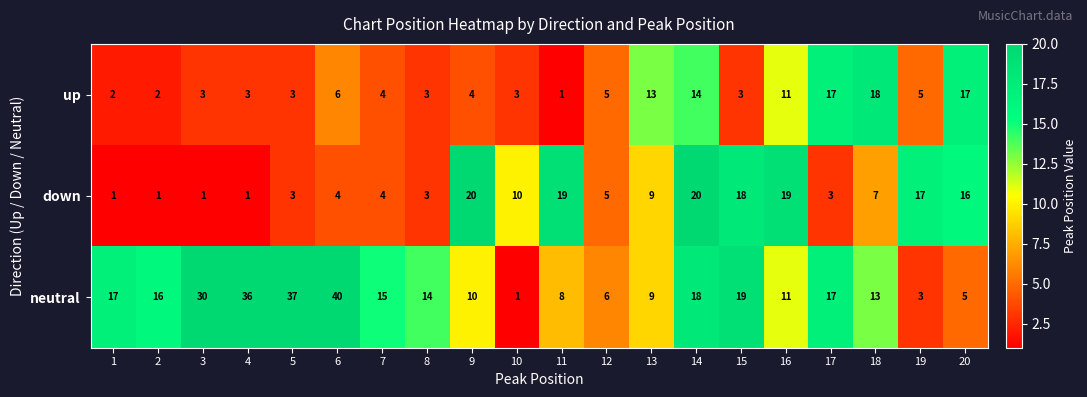

What is the average value of the up series?

7